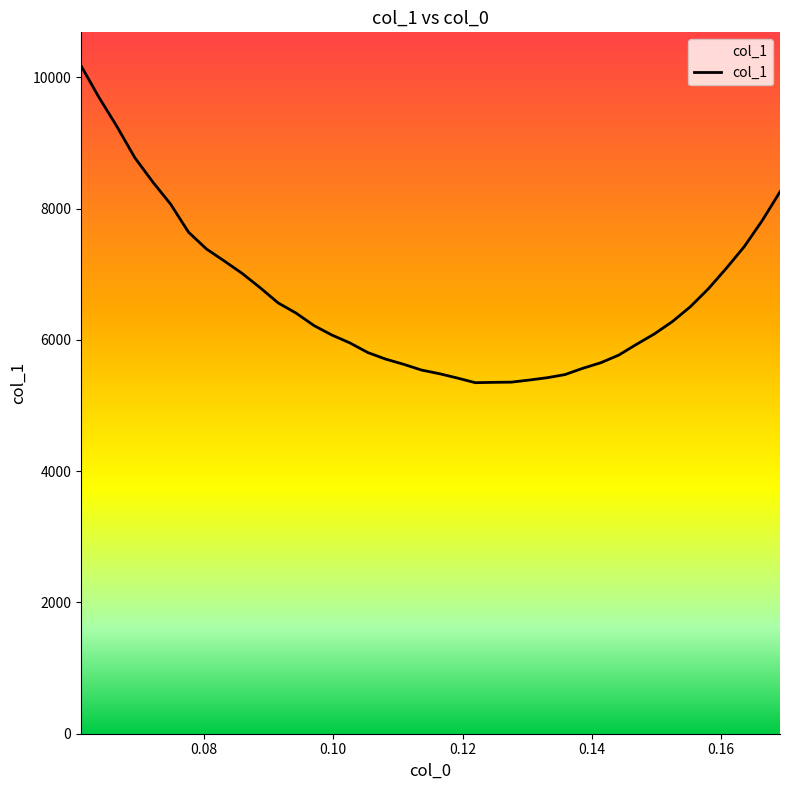

What is the difference between the maximum and minimum values?

4829.5